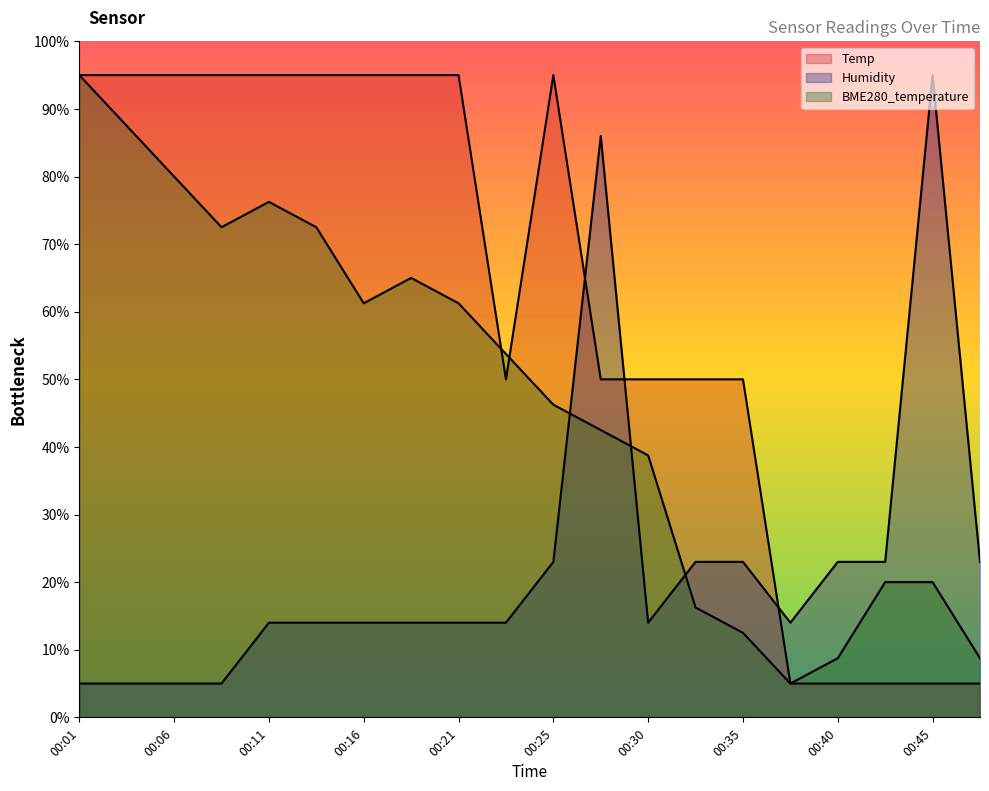

Reading left to right, list all the values displayed in this chart.

Temp: 95.0	95.0	95.0	95.0	95.0	95.0	95.0	95.0	95.0	50.0	95.0	50.0	50.0	50.0	50.0	5.0	5.0	5.0	5.0	5.0
Humidity: 5.0	5.0	5.0	5.0	14.0	14.0	14.0	14.0	14.0	14.0	23.0	86.0	14.0	23.0	23.0	14.0	23.0	23.0	95.0	23.0
BME280_temperature: 95.0	87.5	80.0	72.5	76.3	72.5	61.3	65.0	61.3	53.8	46.3	42.5	38.8	16.3	12.5	5.0	8.8	20.0	20.0	8.8